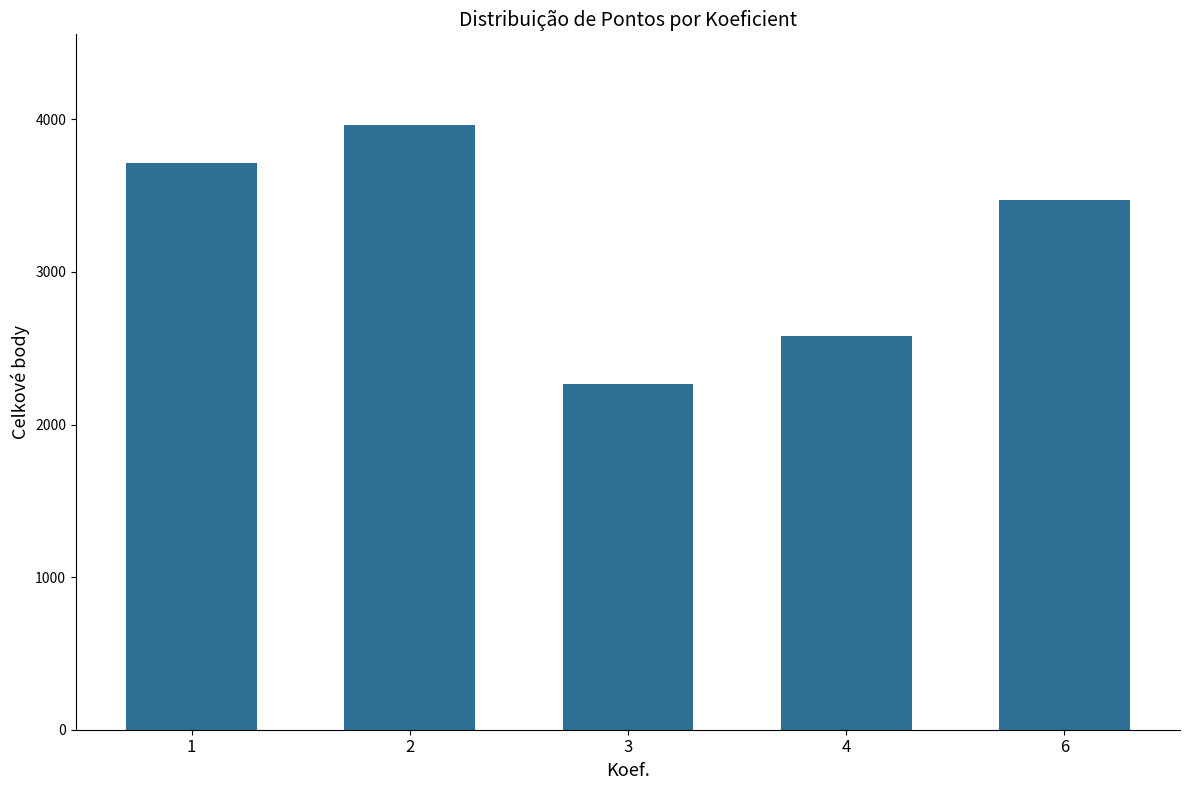

Are the bars horizontal?

No